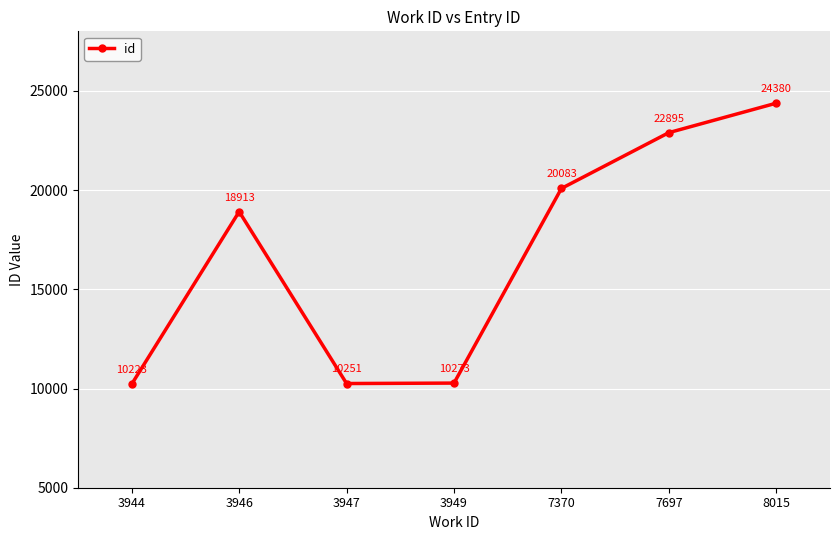

Is it true that the value at 8015 is 11890?

False